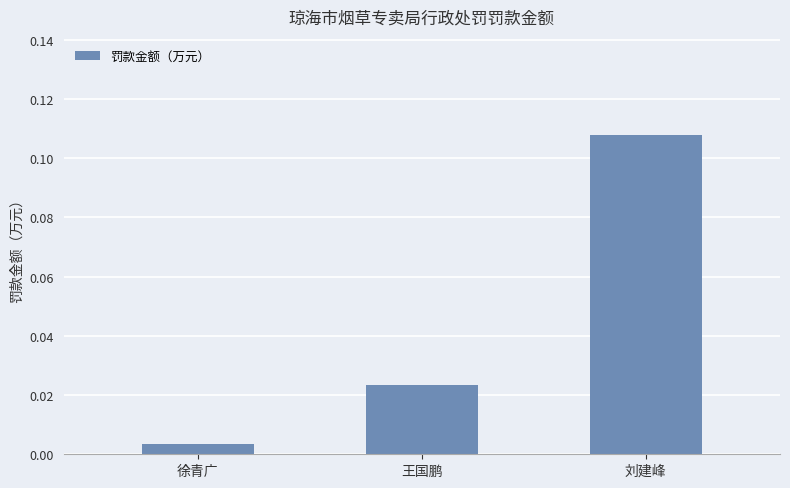

Where is the data nearest to the value 0?

徐青广